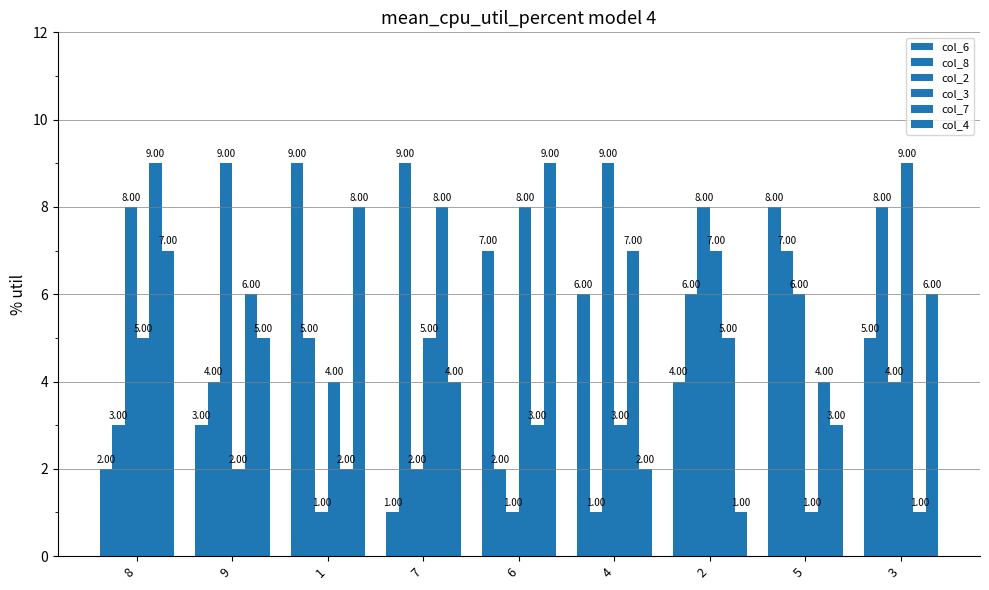

Which series has the largest total across all categories?

col_2